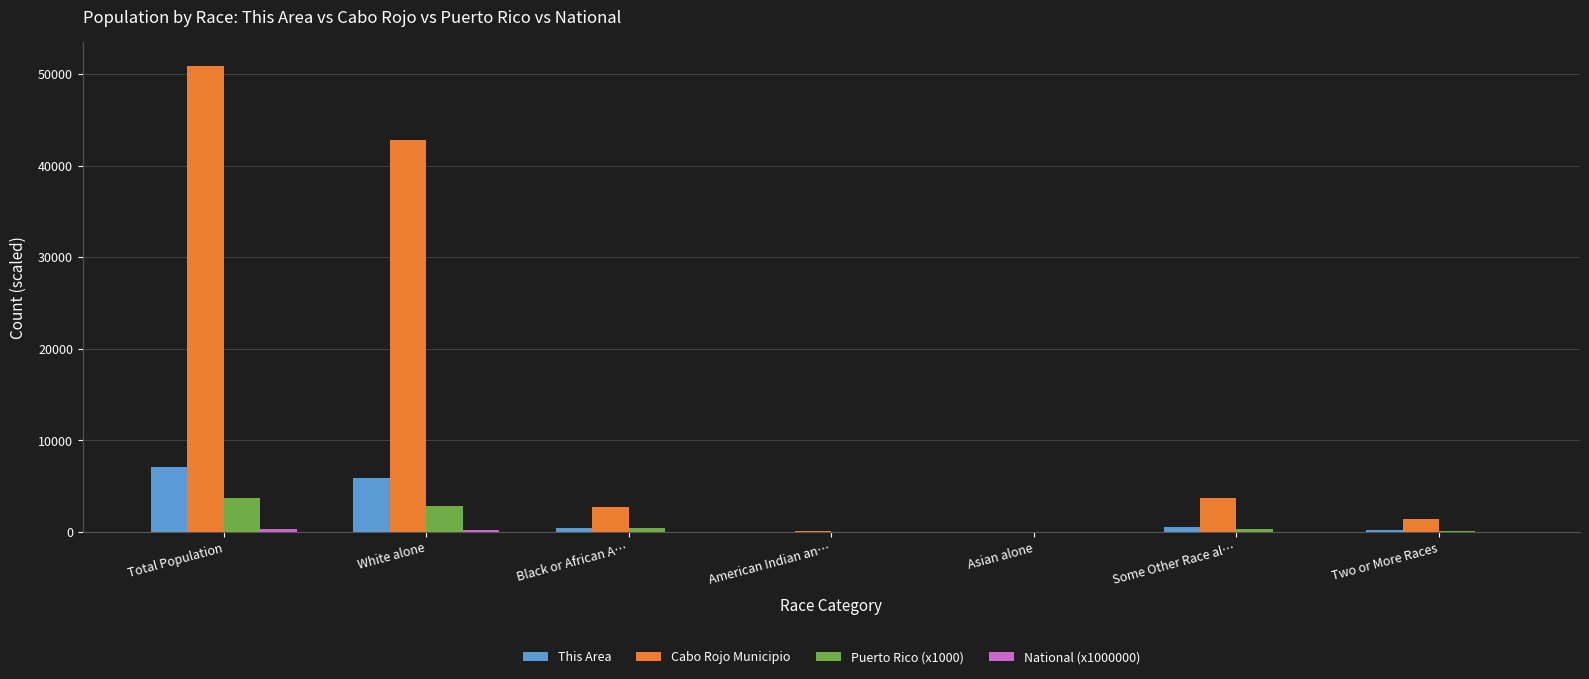

At which category does the chart reach its peak across all series?

Total Population